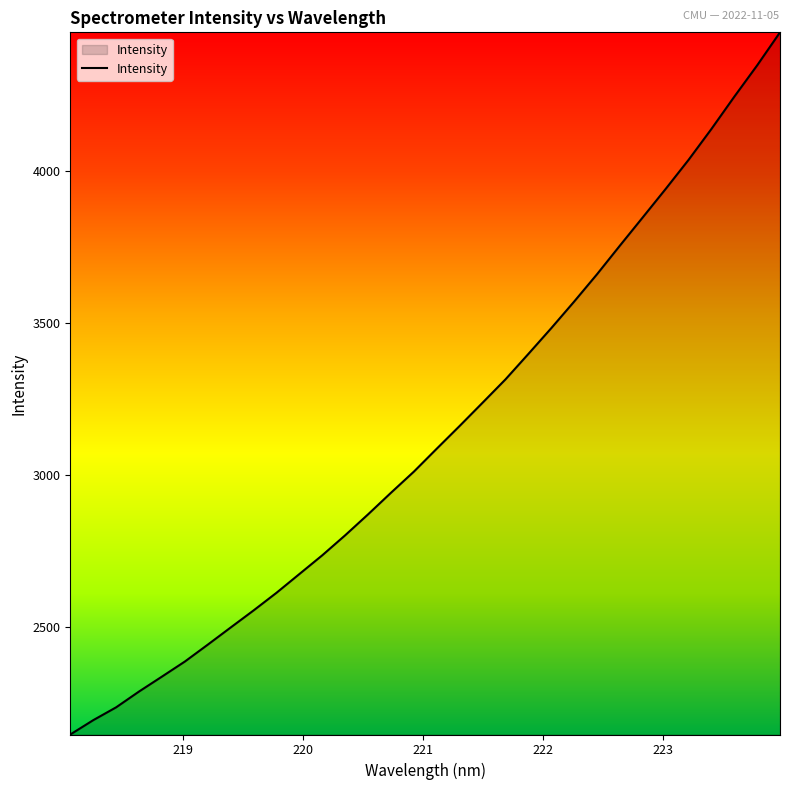

What is the smallest value displayed?

2147.6